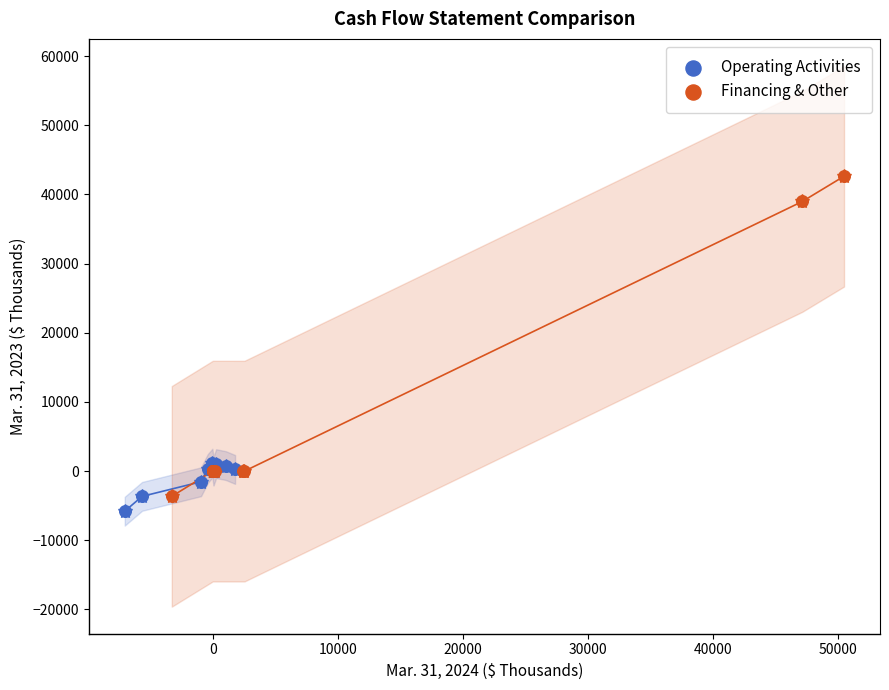

Which series reaches the minimum Y coordinate?

Operating Activities